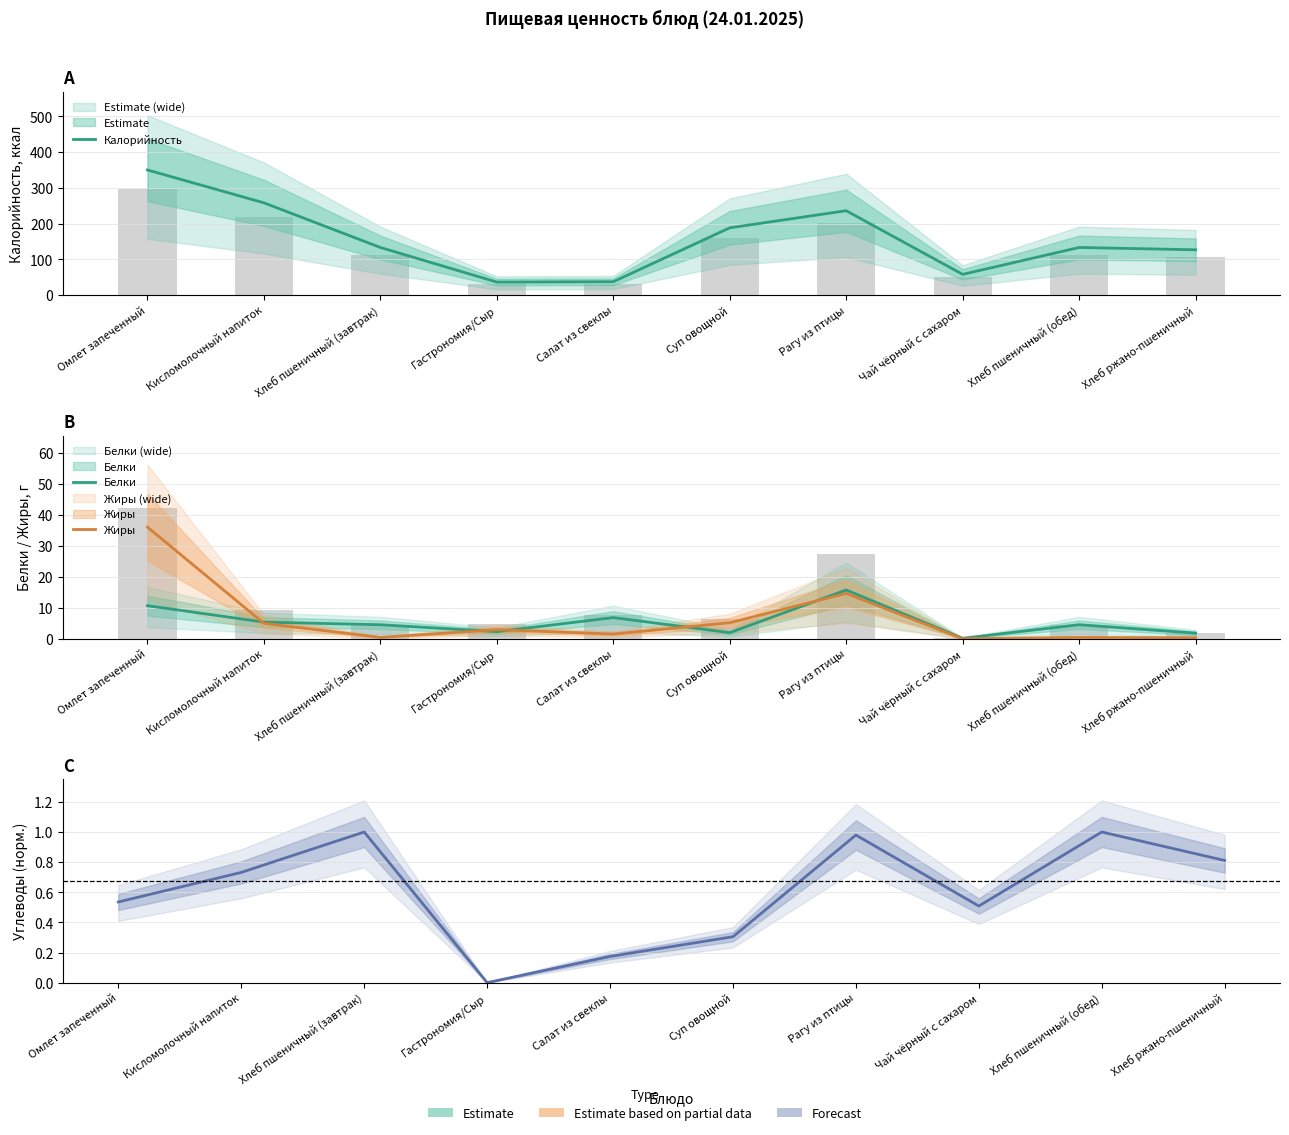

At which category is the sum across all series the highest?

Омлет запеченный